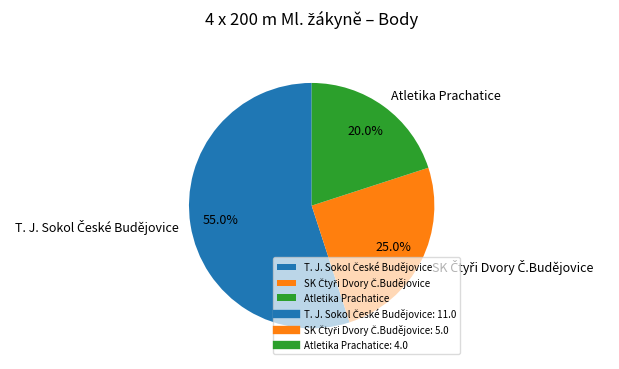

Which slice is the smallest?

Atletika Prachatice